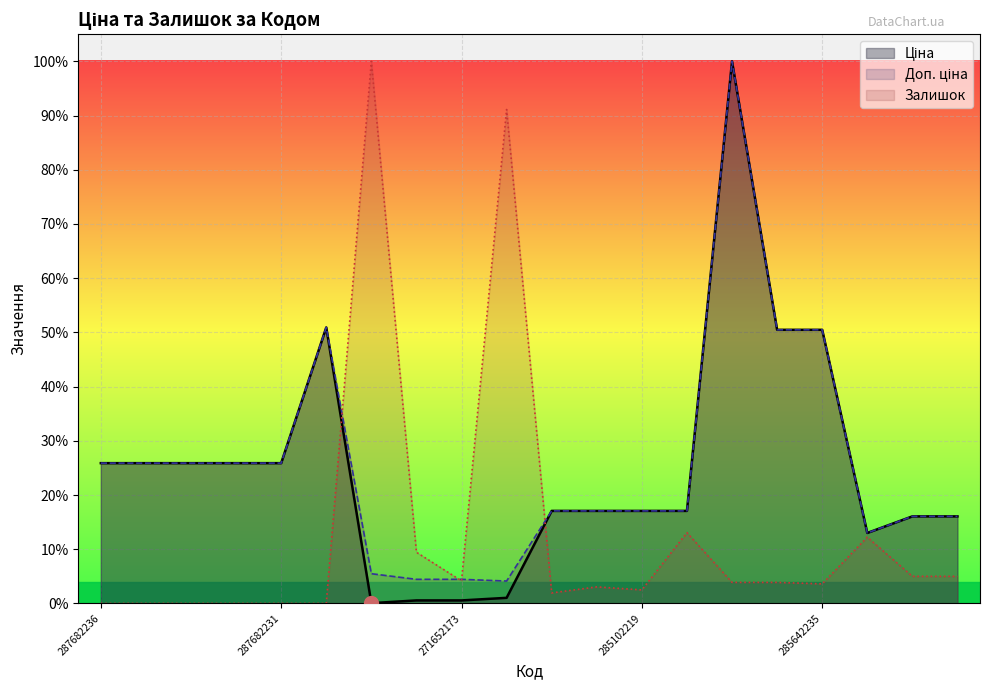

How many data points does each series have?

20